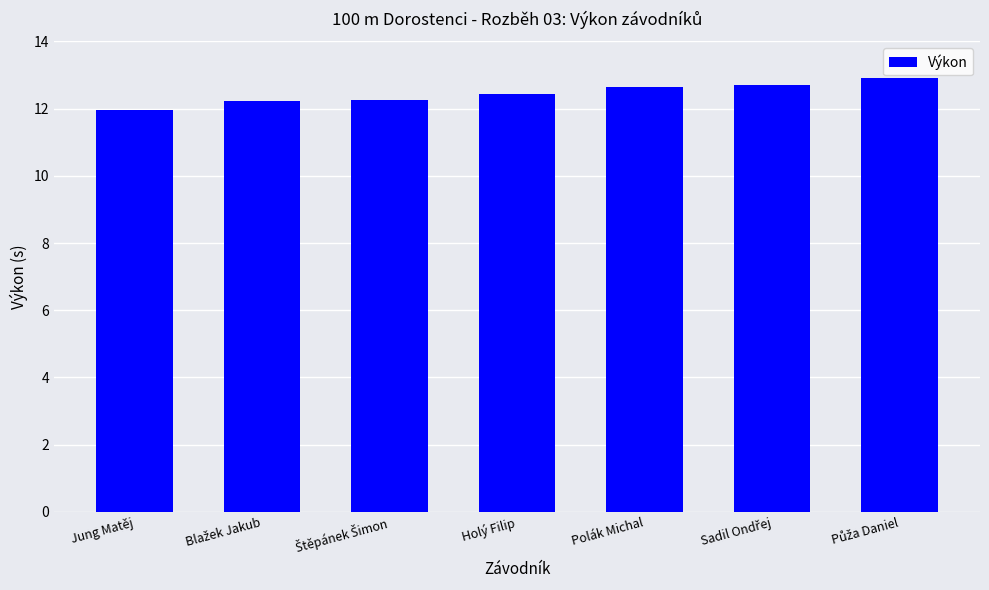

What is the ratio of the value at Polák Michal to the value at Jung Matěj?

1.1